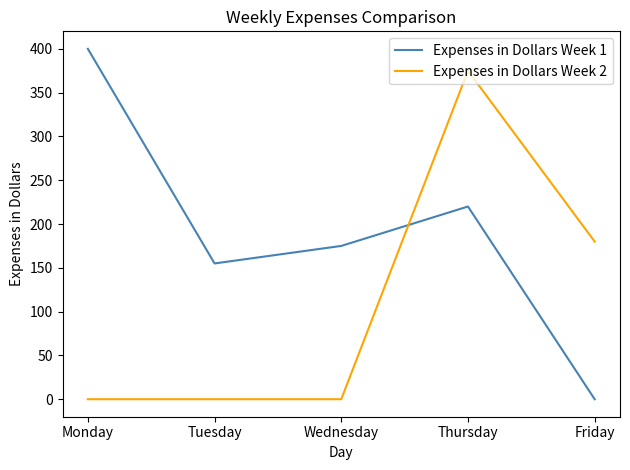

Rank the series by their maximum value, from highest to lowest.

Expenses in Dollars Week 1, Expenses in Dollars Week 2